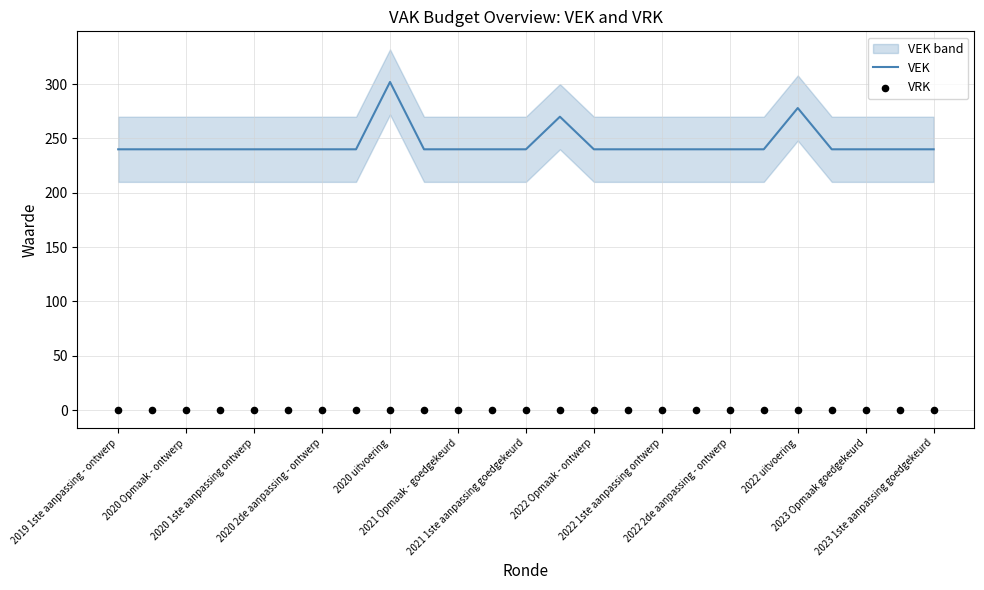

What is the lowest value of the VEK series?

240